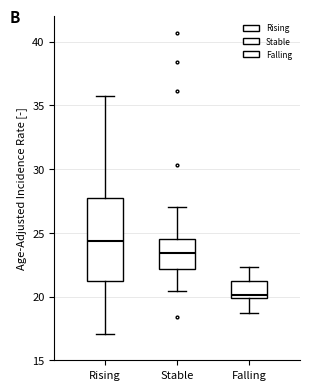

Which box is the tallest, from its lower edge to its upper edge?

Rising